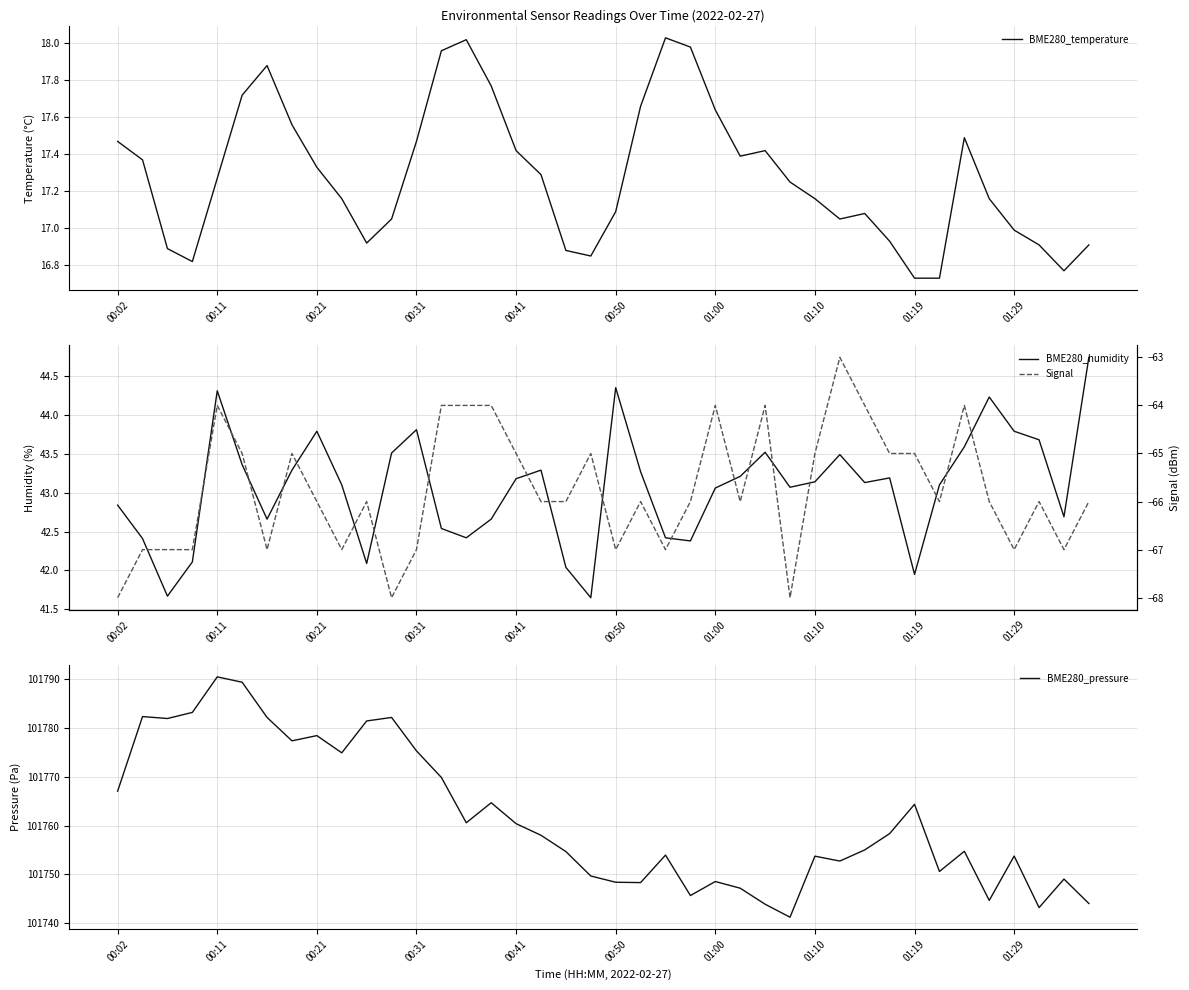

How many interior local valleys does the BME280_temperature series have?

6